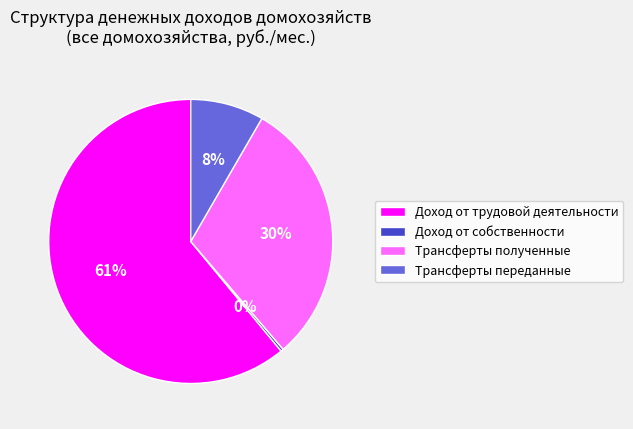

Do Доход от собственности and Доход от трудовой деятельности together represent more than half of the pie?

Yes